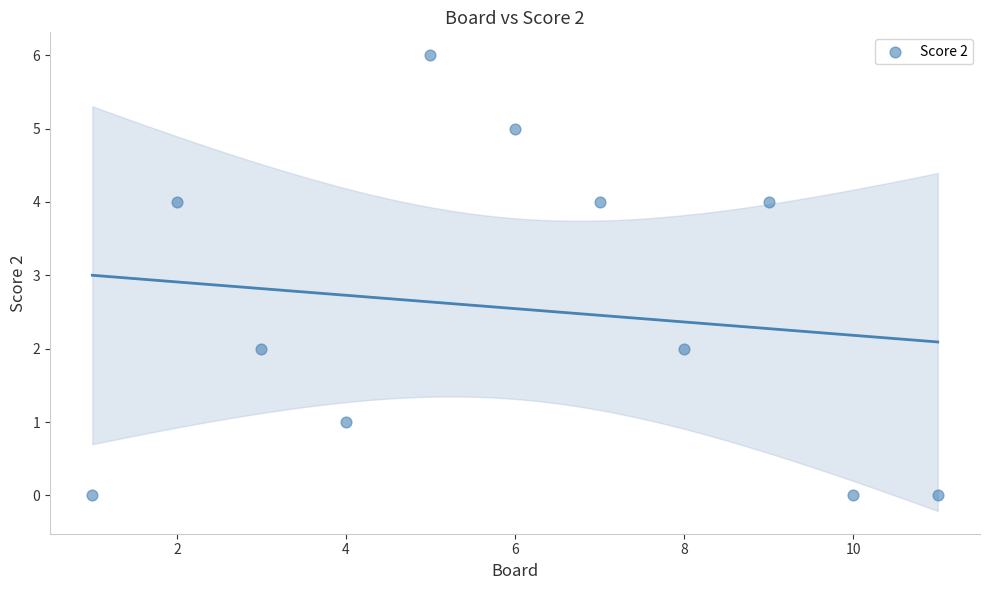

What is the average X value?

6